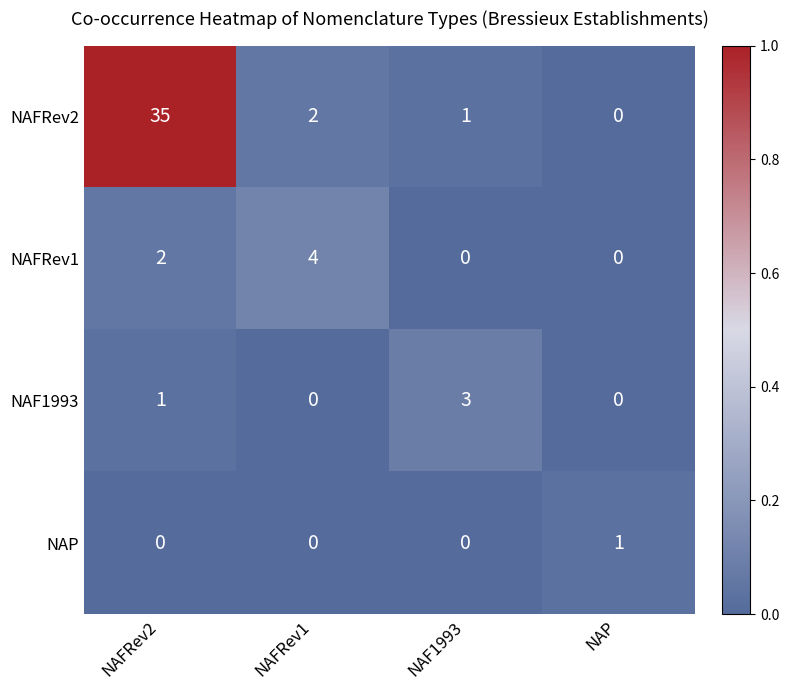

Which label corresponds to the largest value in the chart?

NAFRev2